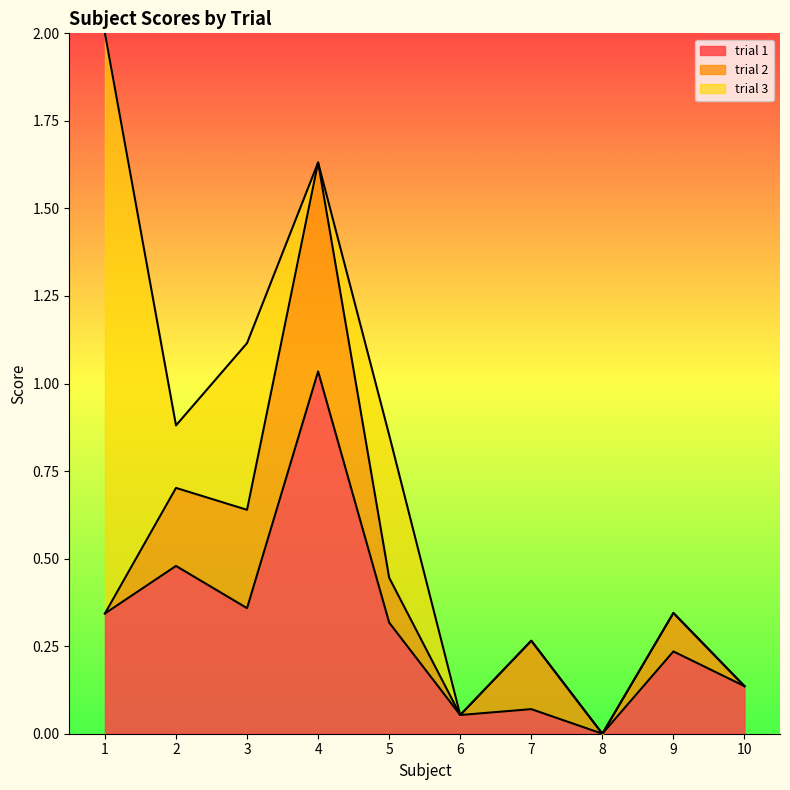

At which label does trial 3 reach its peak?

1